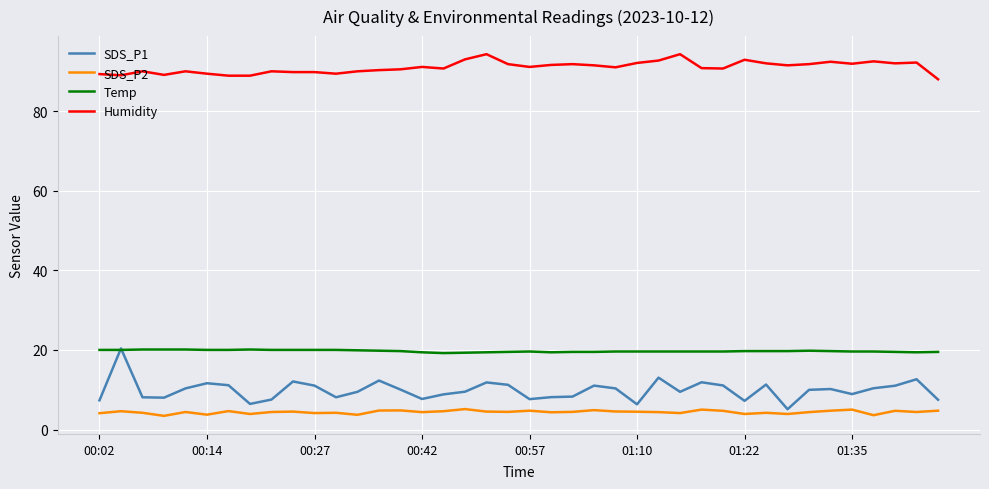

What are all the series names shown in the legend?

SDS_P1, SDS_P2, Temp, Humidity